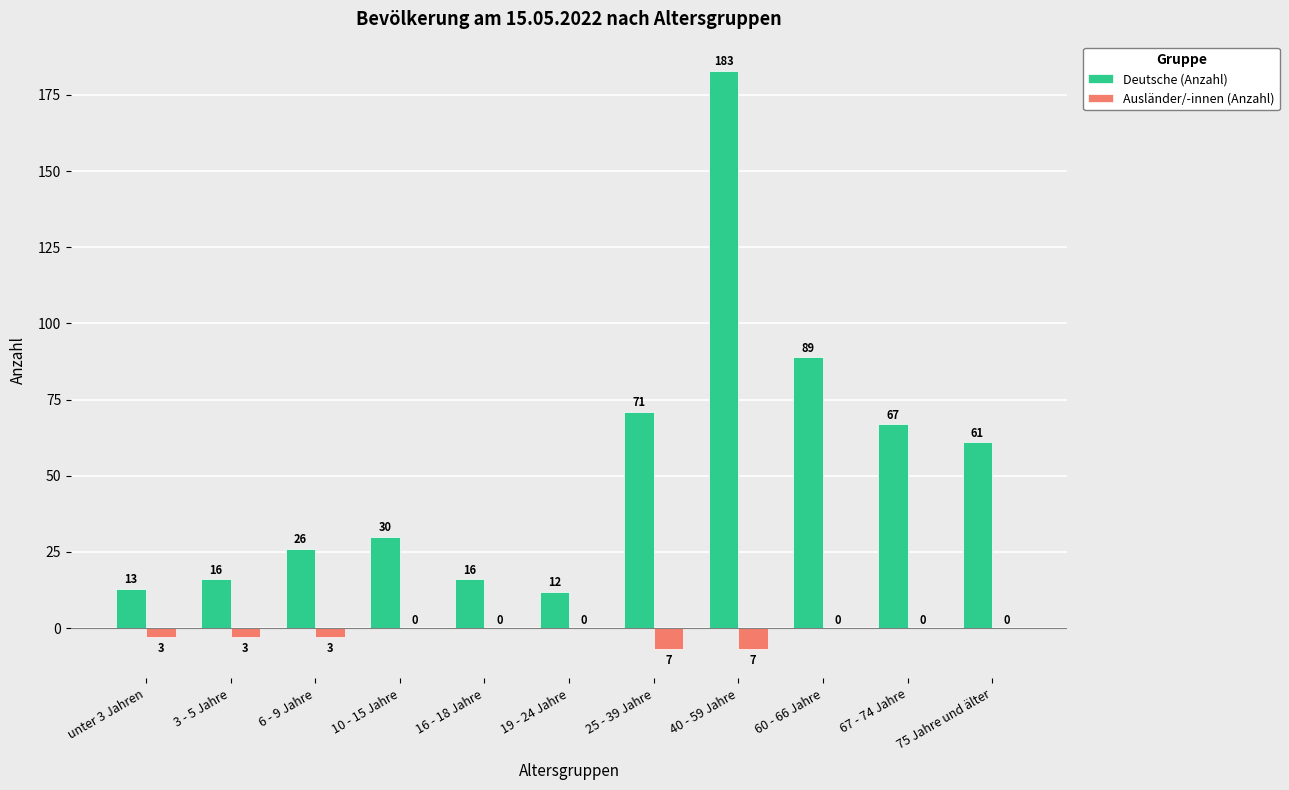

True or false: Deutsche (Anzahl) has a value of 106 at 67 - 74 Jahre.

False